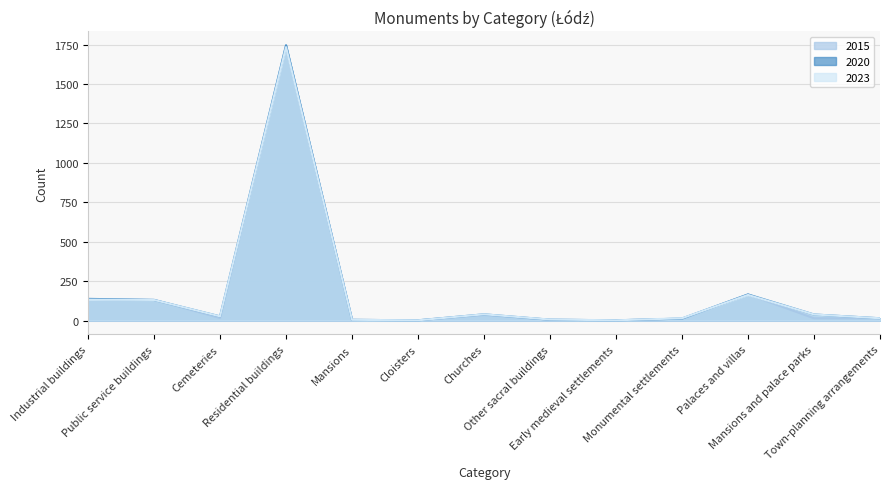

At which category does 2015 reach its first local valley?

Cemeteries